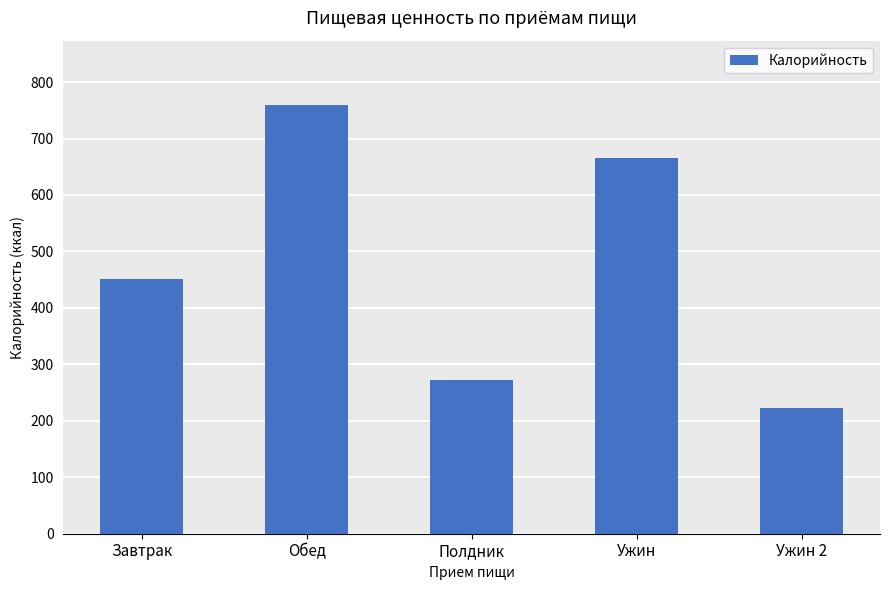

What is the difference between the values at Ужин 2 and Ужин?

443.0